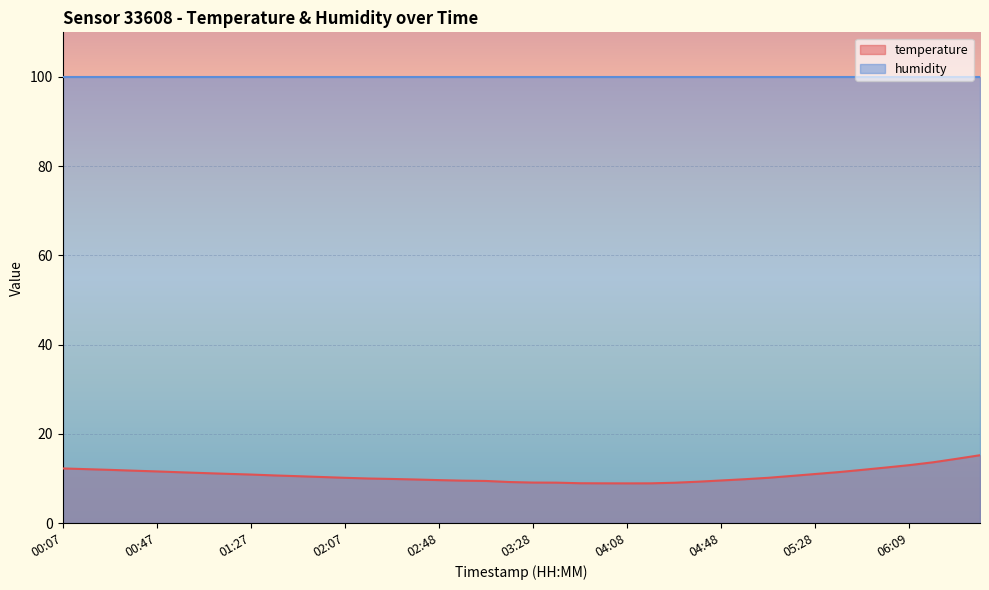

The chart shows a value of 13.3 at 03:48. True or false?

False